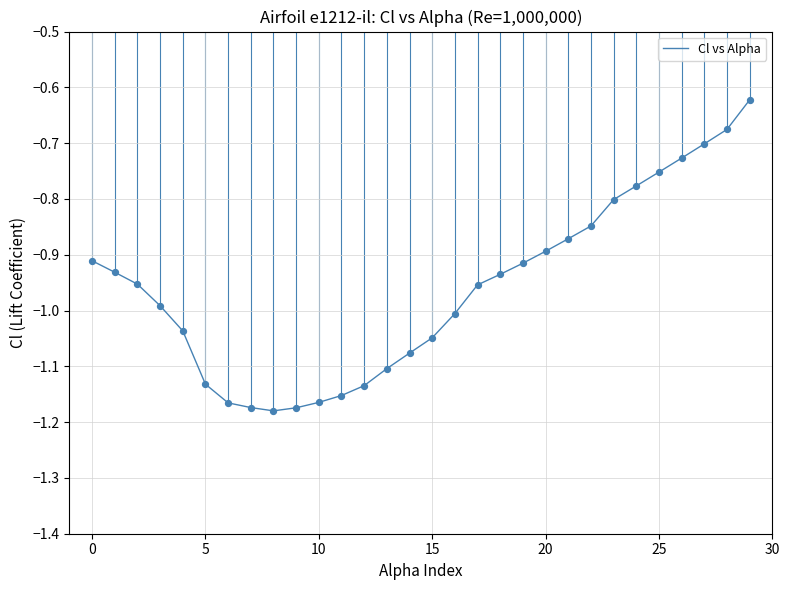

What is the difference between the maximum and minimum values?

0.6